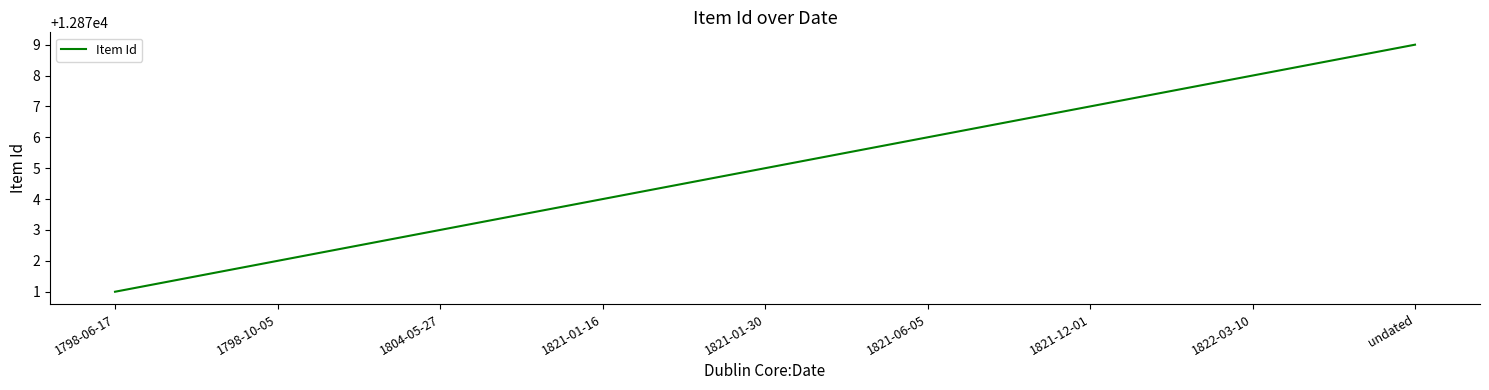

What position from the right is 1822-03-10?

2